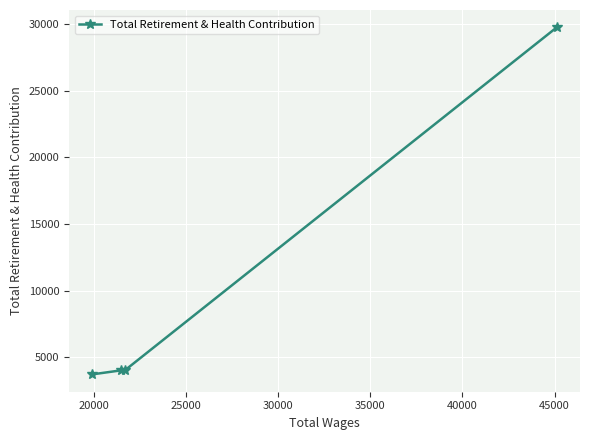

How many data points are less than 4067?

2